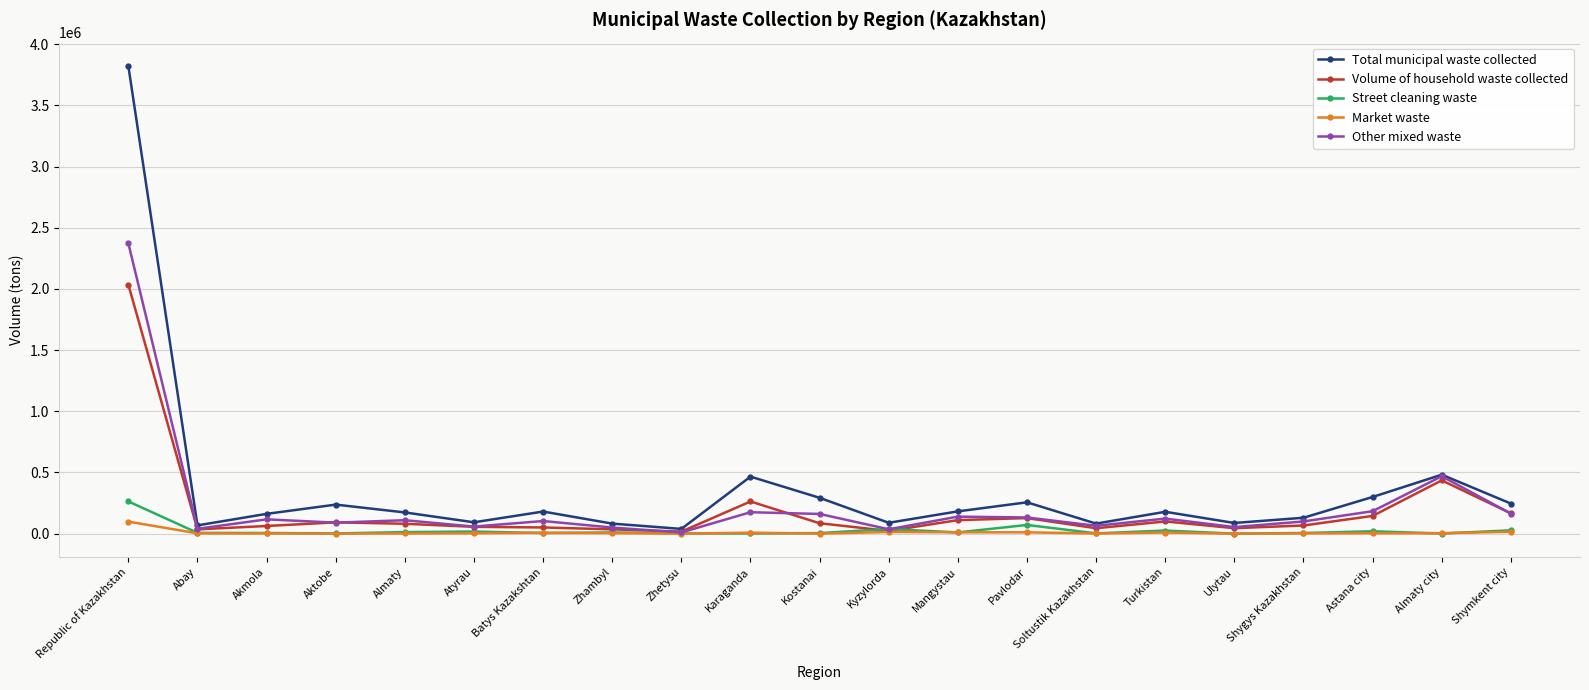

Which category has the highest value across all series?

Republic of Kazakhstan